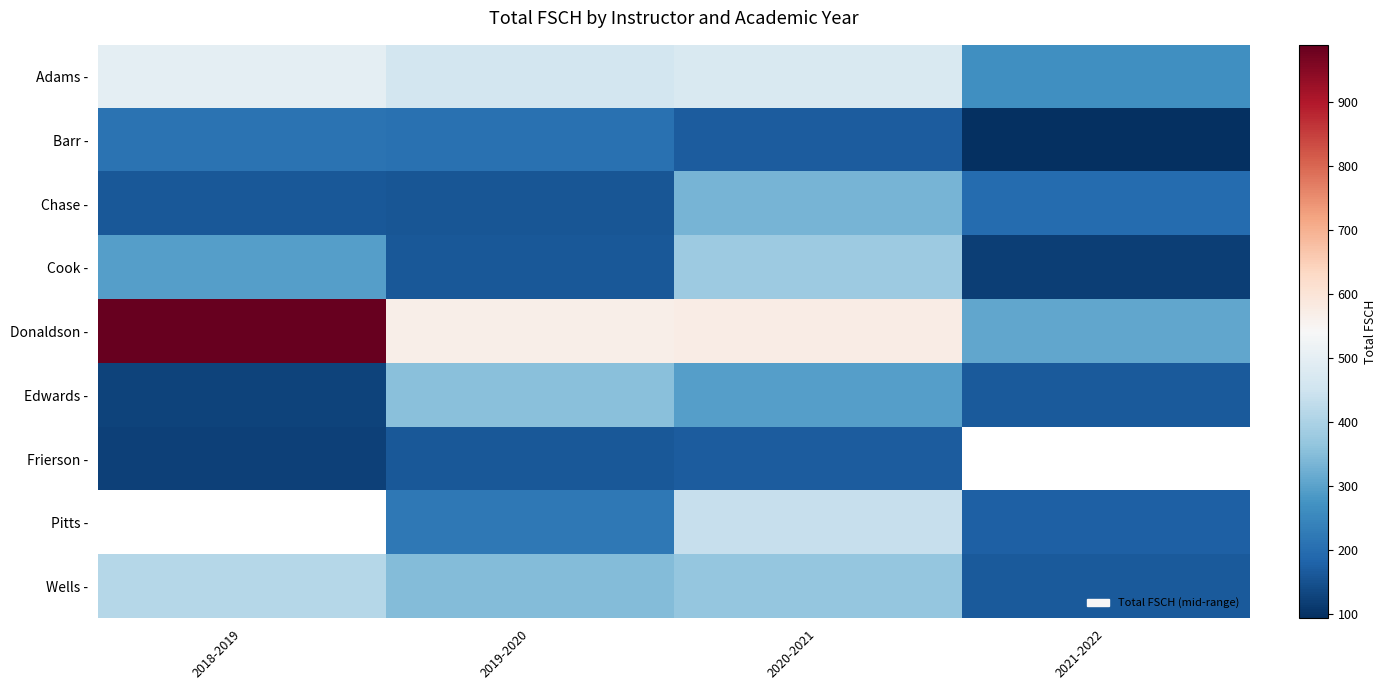

Read the Adams - value at 2021-2022.

267.0